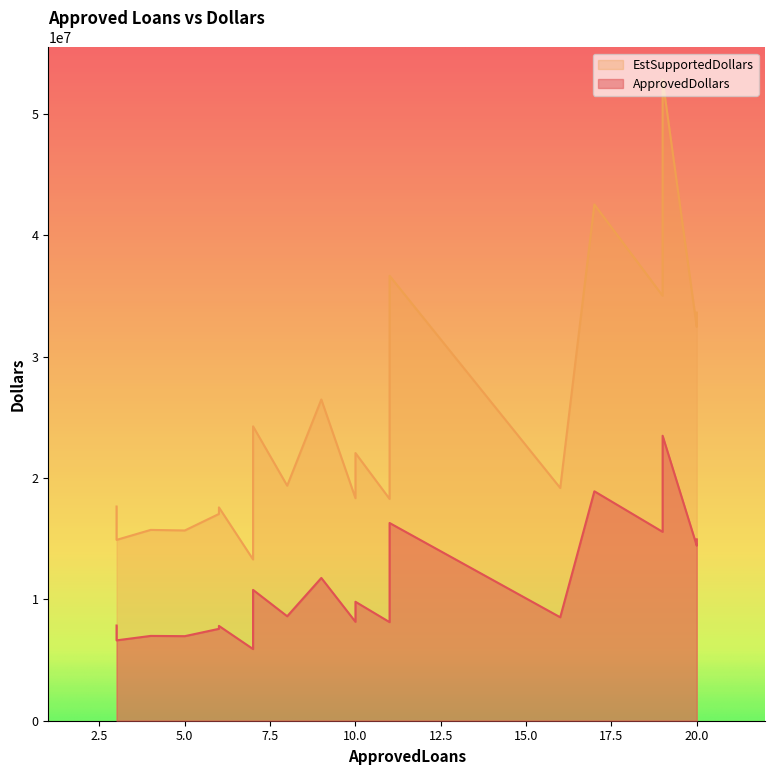

True or false: ApprovedDollars and EstSupportedDollars cross at least once.

False